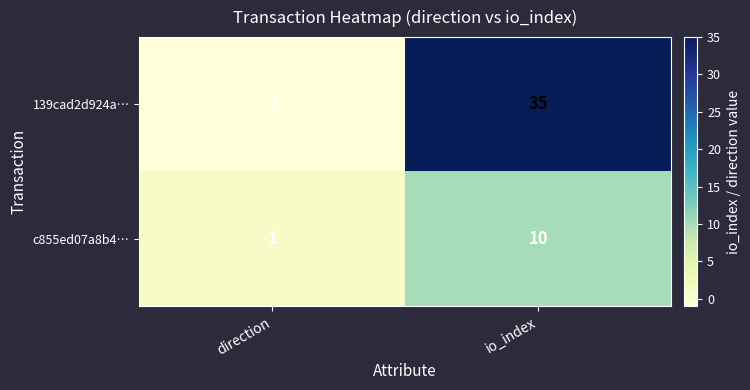

At which label is 139cad2d924a… closest to 17?

direction